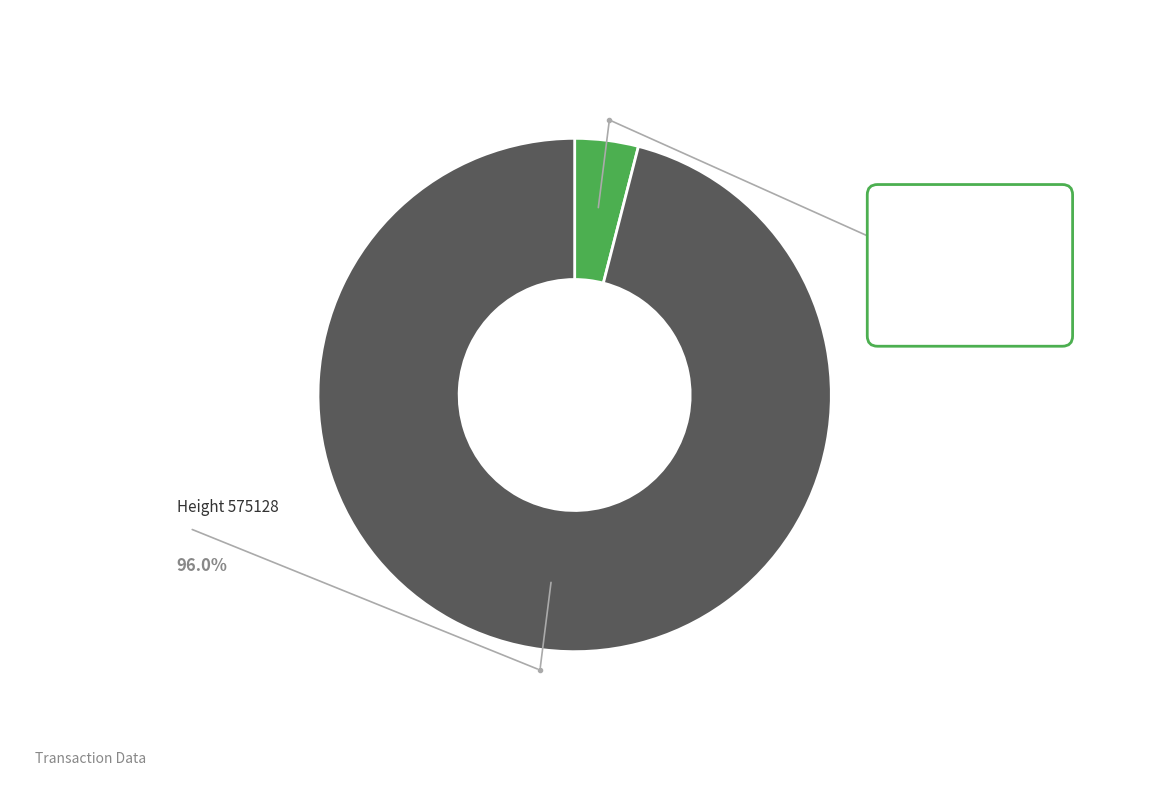

Is there any slice that represents more than half of the pie?

Yes